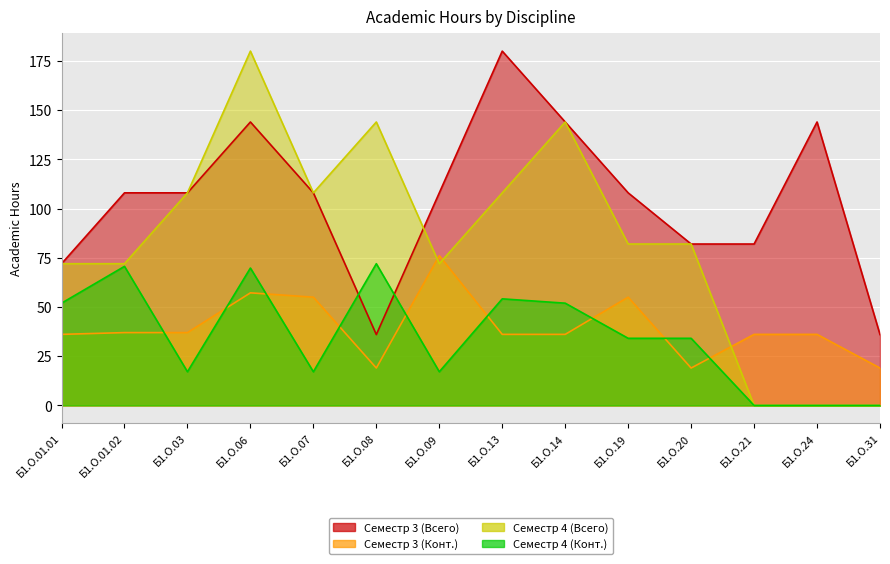

Which label corresponds to the largest value in the chart?

Б1.О.13